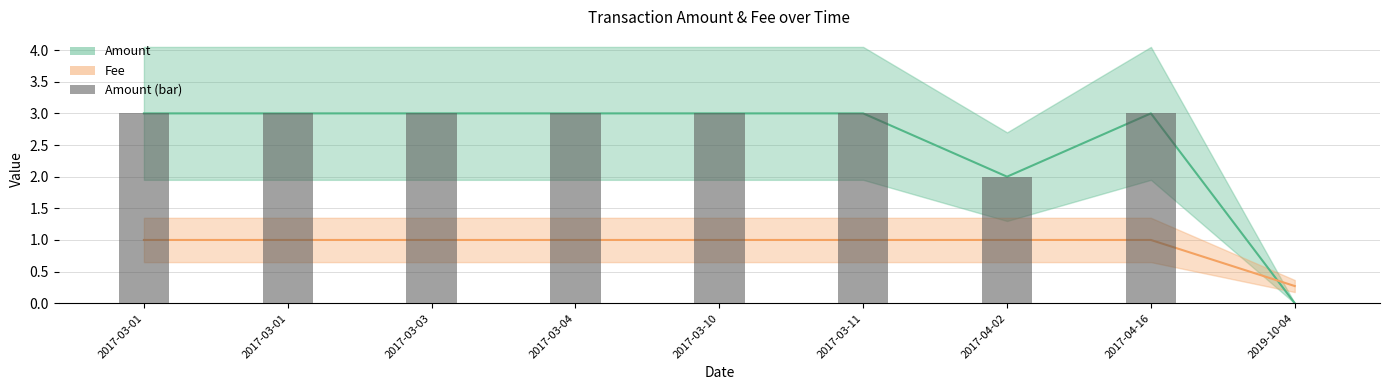

List the labels in order of value, largest first.

2017-03-01, 2017-03-01, 2017-03-03, 2017-03-04, 2017-03-10, 2017-03-11, 2017-04-16, 2017-04-02, 2019-10-04